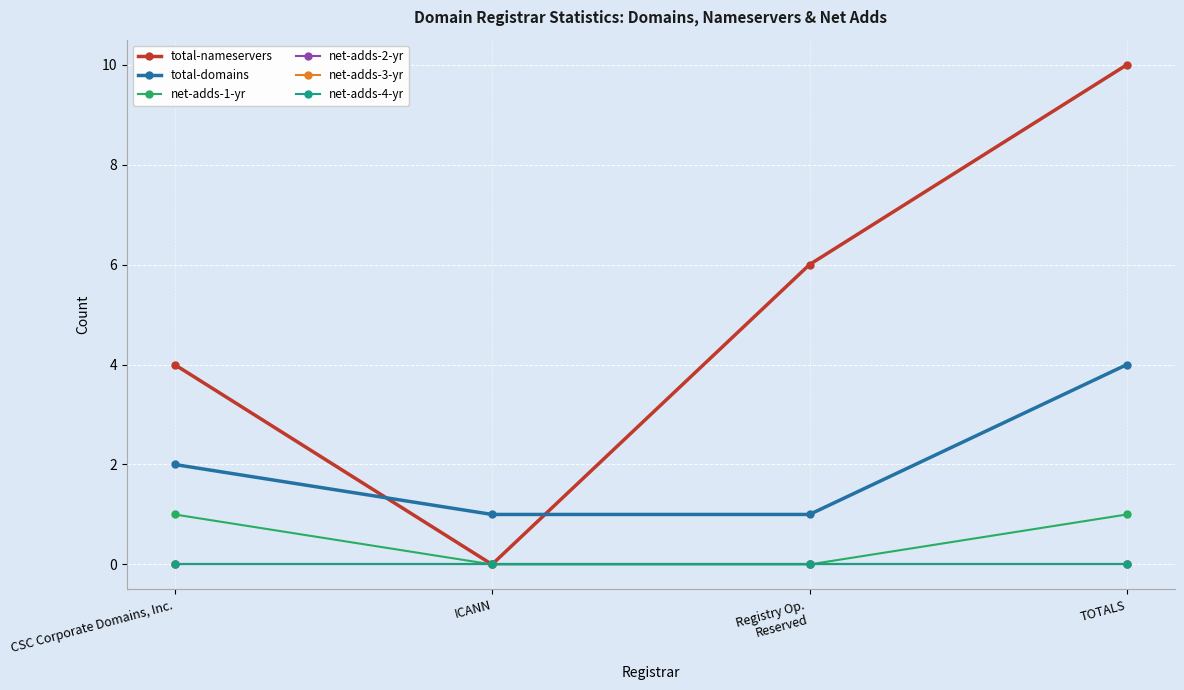

What value does the total-nameservers series have at Registry Op.
Reserved, to the nearest 10?

10